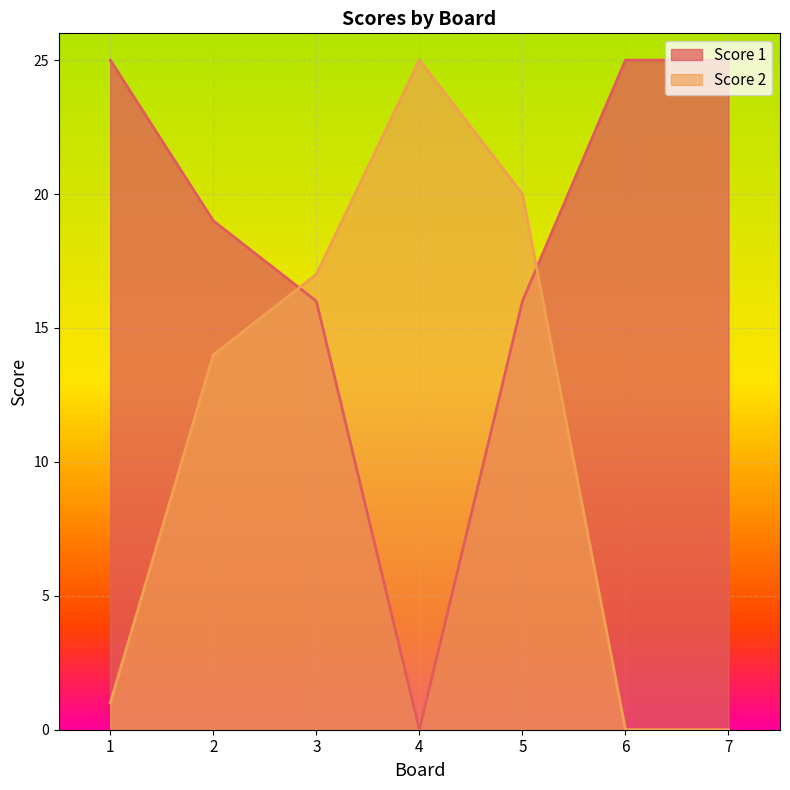

True or false: Score 1 has a value of 25 at 6.

True